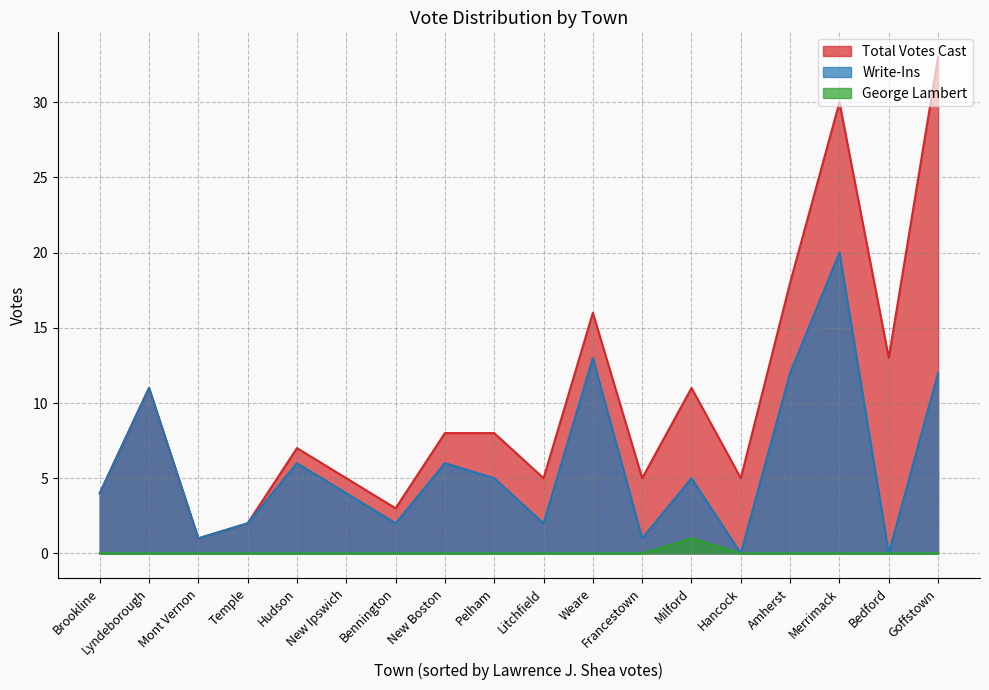

Does the chart have visible grid lines?

Yes